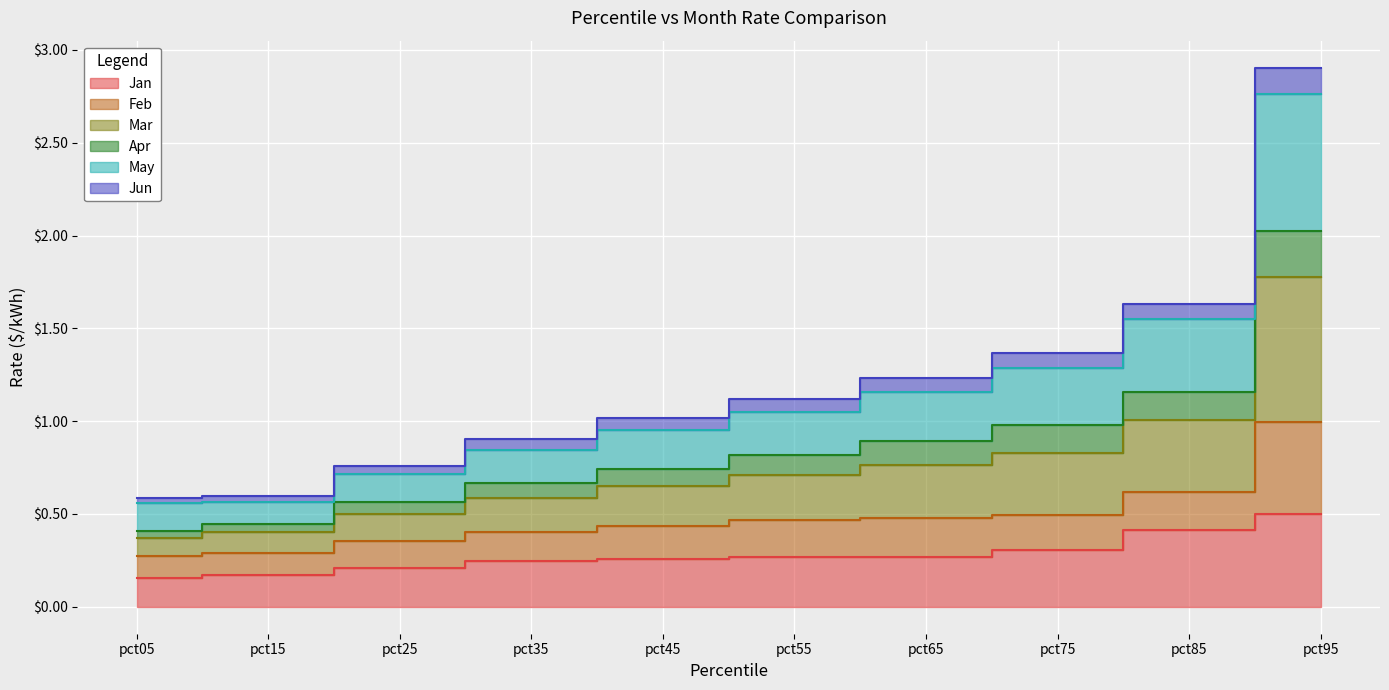

At which category does the chart reach its peak across all series?

pct95